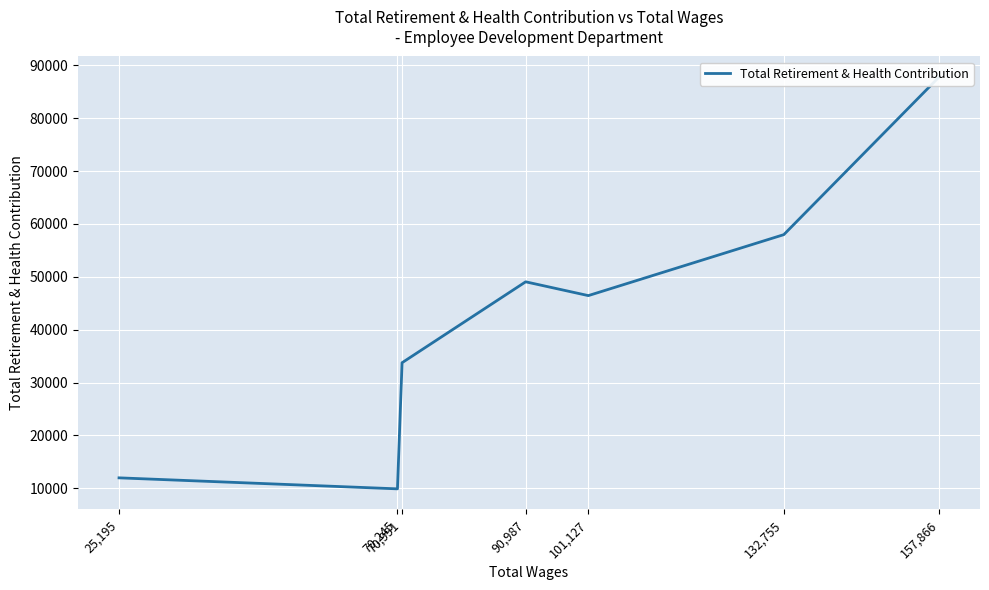

Which label corresponds to the smallest value in the chart?

70,245